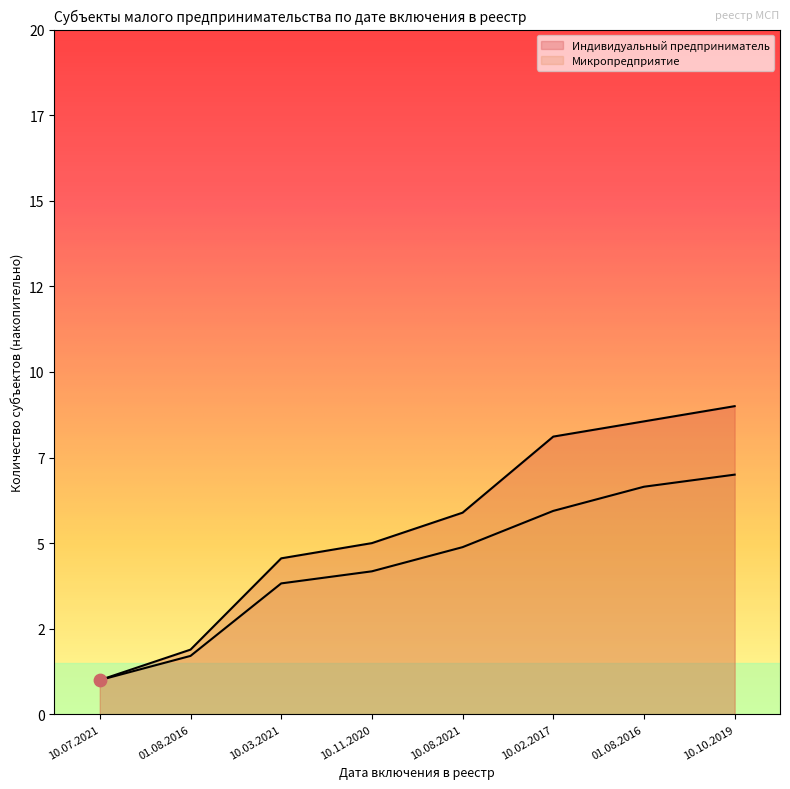

Which series contains the lowest Y value?

Индивидуальный предприниматель